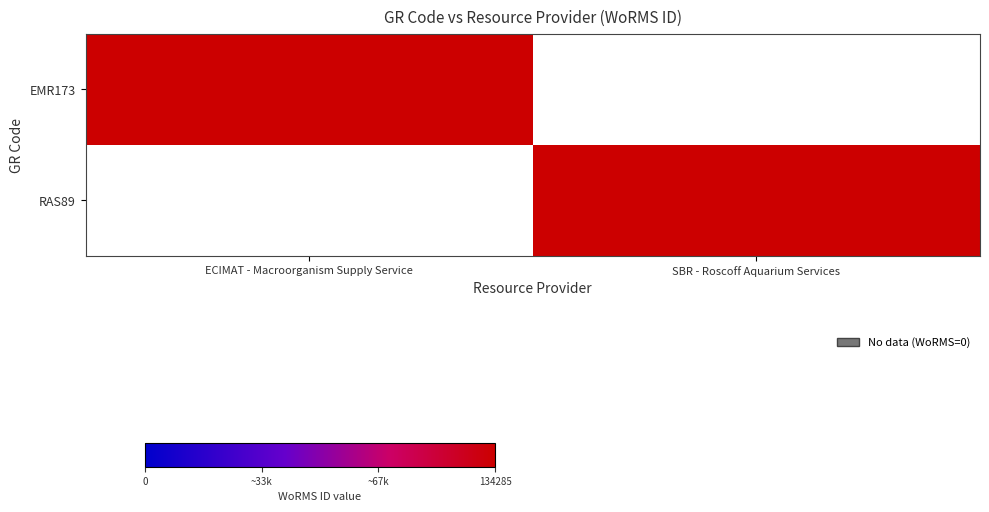

How many data points does each series have?

2